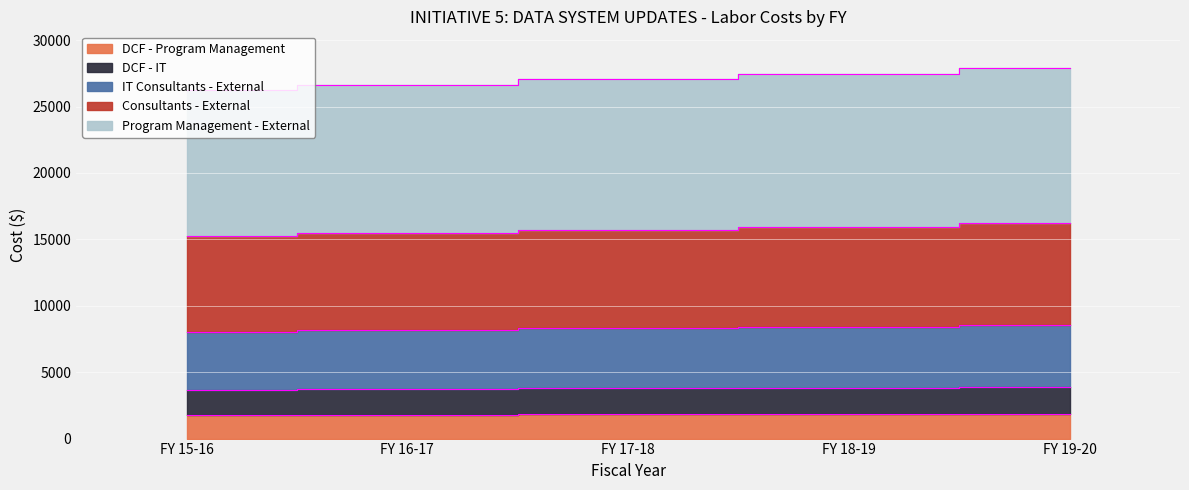

What position from the left is FY 16-17?

2